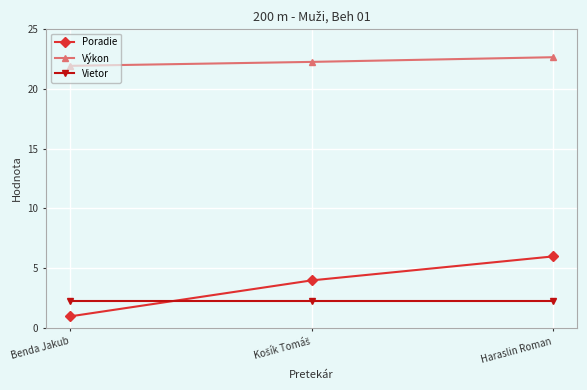

How many lines are shown in the chart?

3